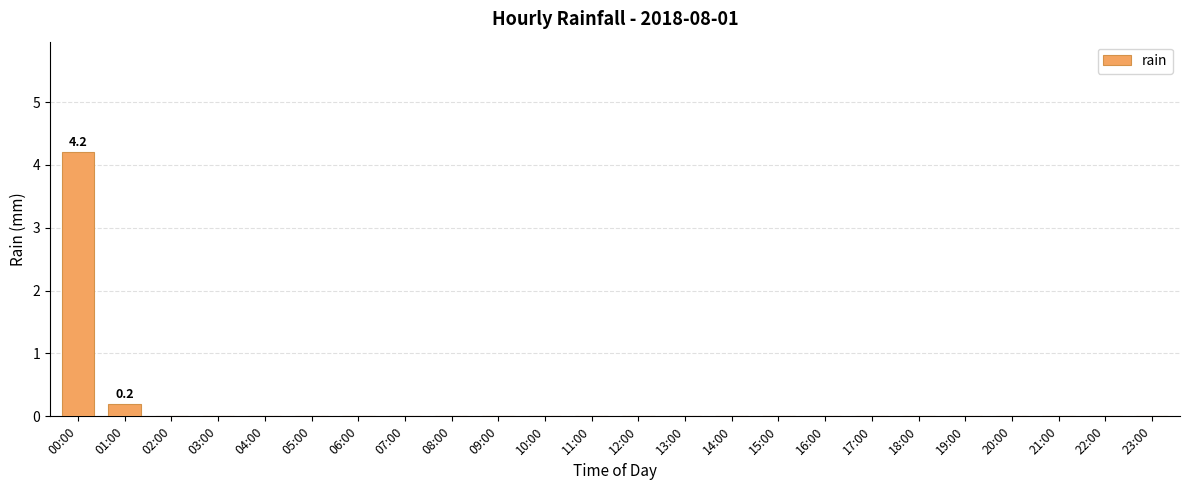

What is the maximum value shown in the chart?

4.2